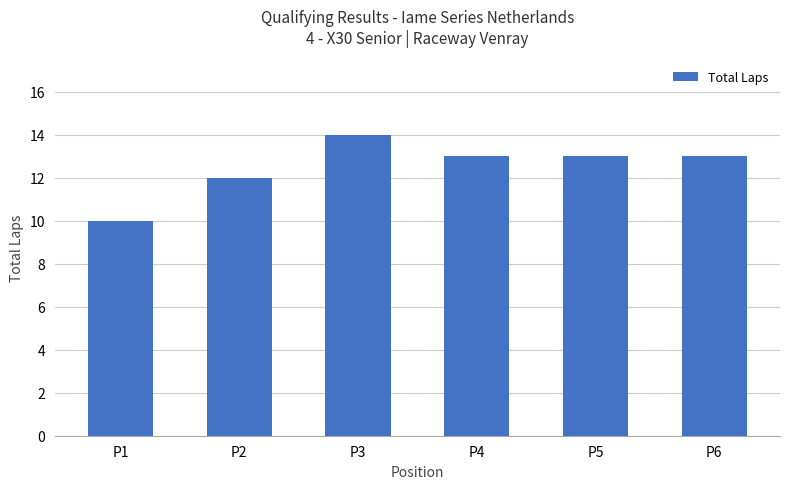

Reading left to right, what are all the values shown in this chart?

P1=10	P2=12	P3=14	P4=13	P5=13	P6=13